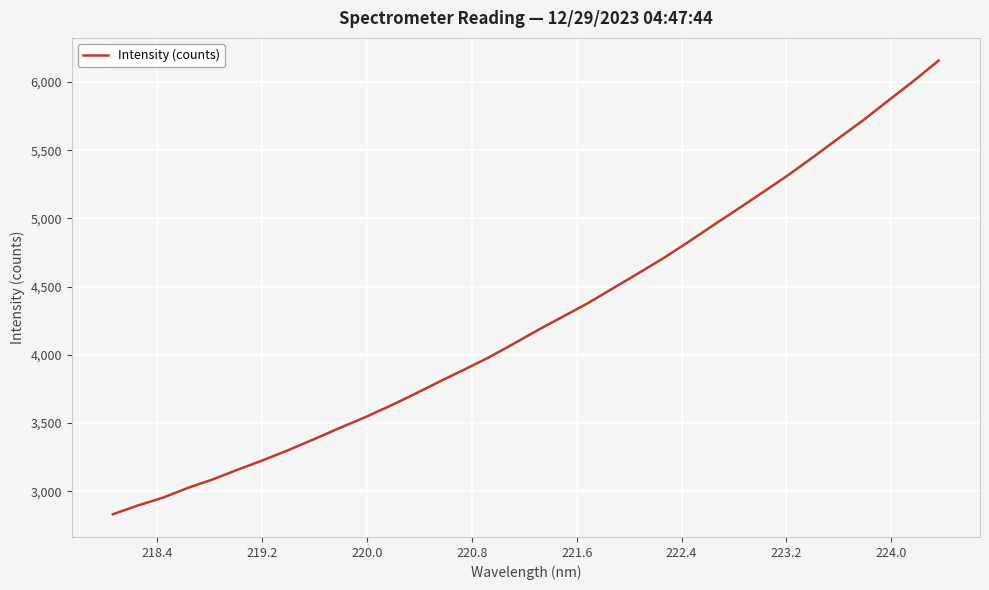

What is the maximum value shown in the chart?

6156.9